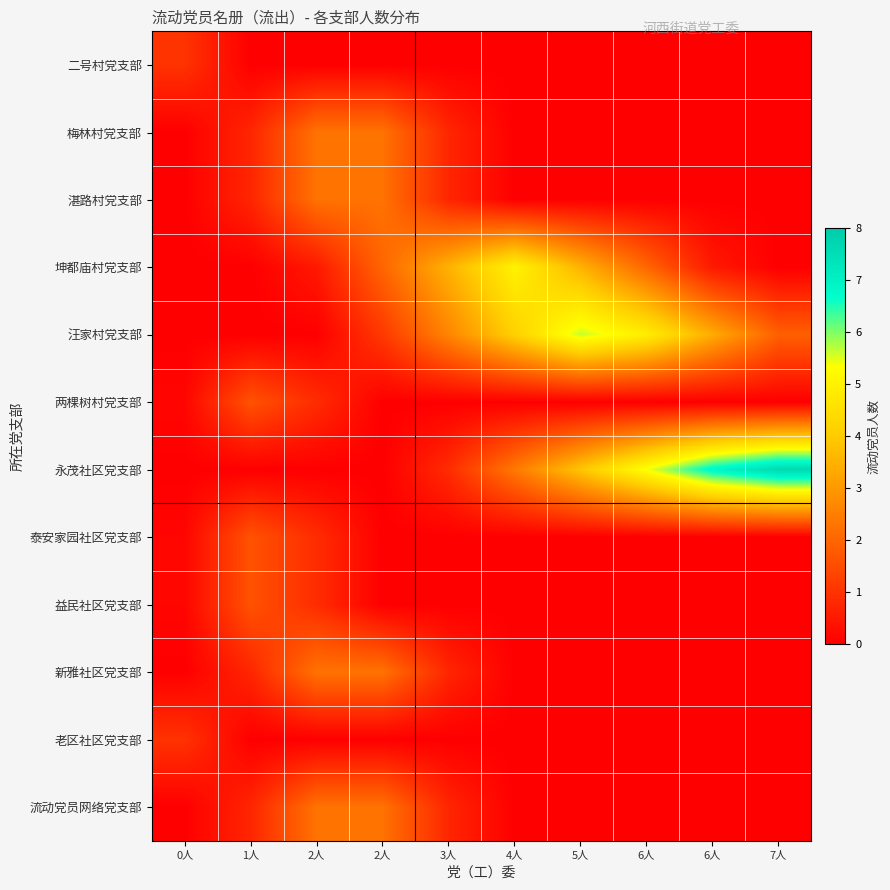

What is the total value across all series at 1人?

7.9